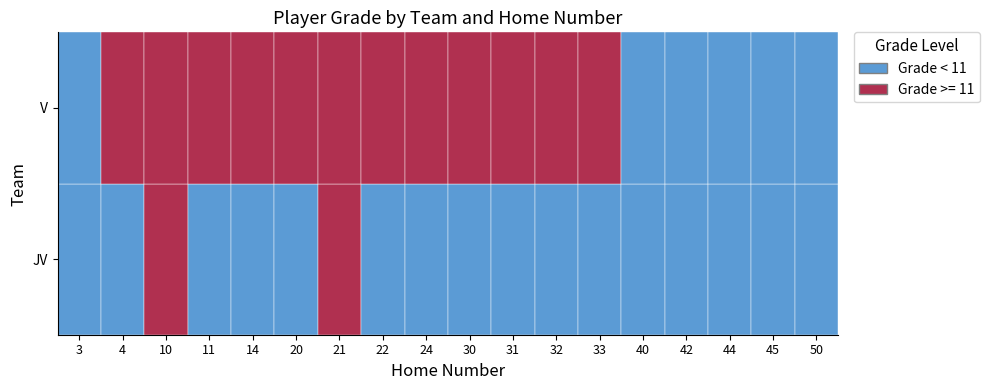

Which label corresponds to the largest value in the chart?

10